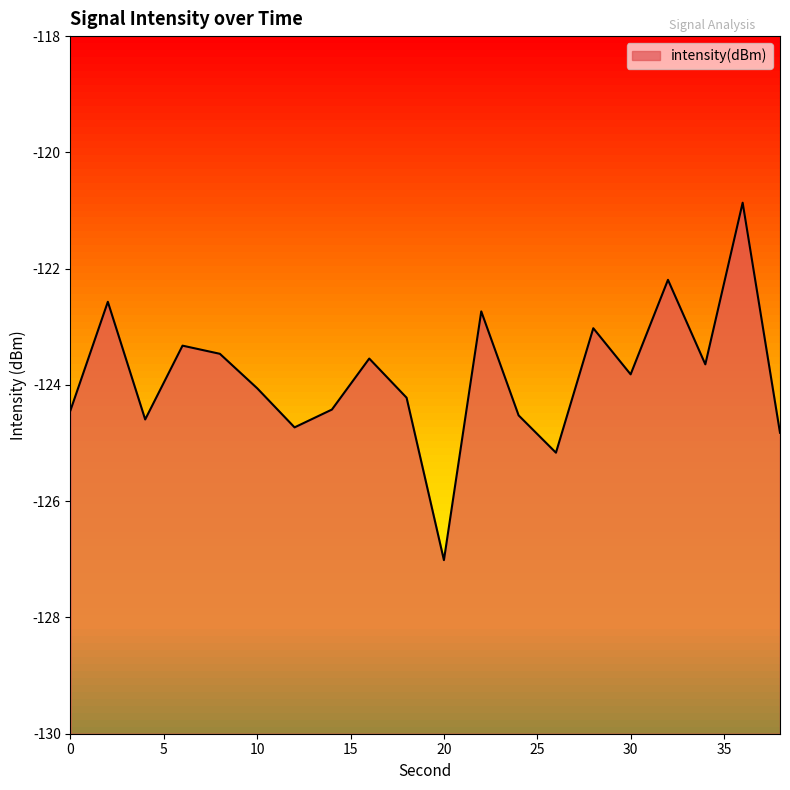

At which label does the data first exceed -123?

2